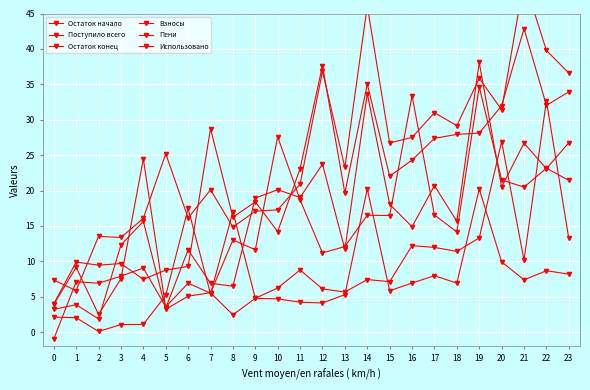

How many distinct data groups are displayed?

6